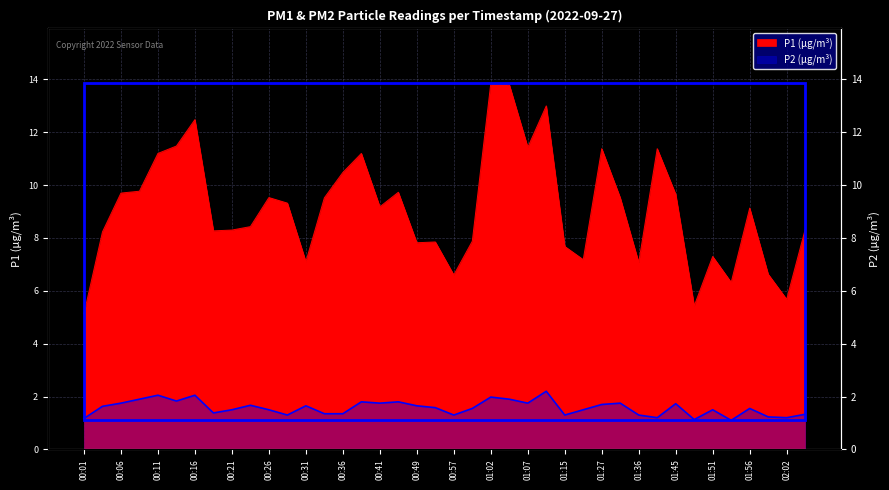

How many data points in P1 are less than 9?

19